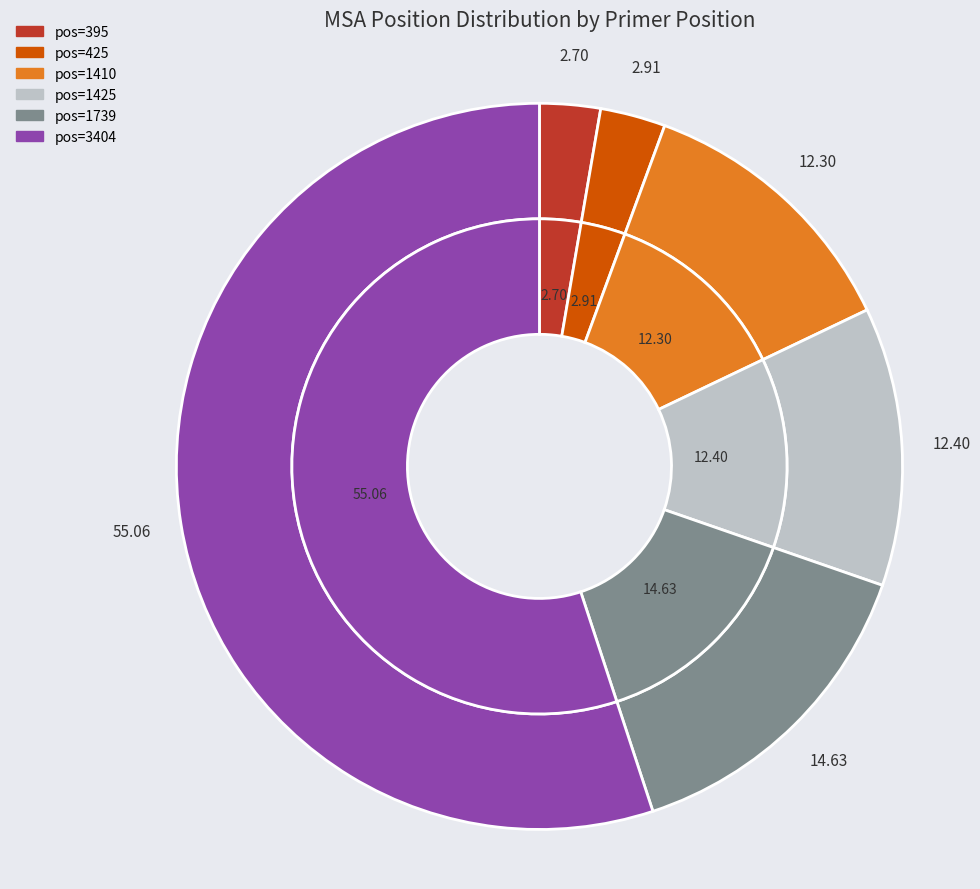

Is it true that 1425 is 22% of the pie?

False